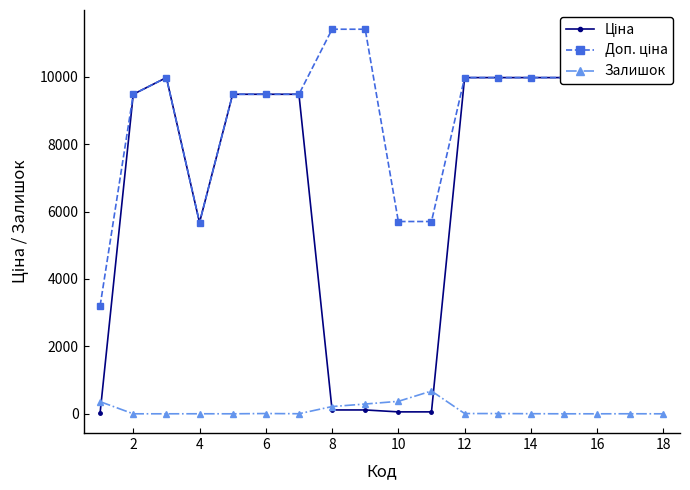

What is the value of the Ціна point at the 4th from the left?

5673.8